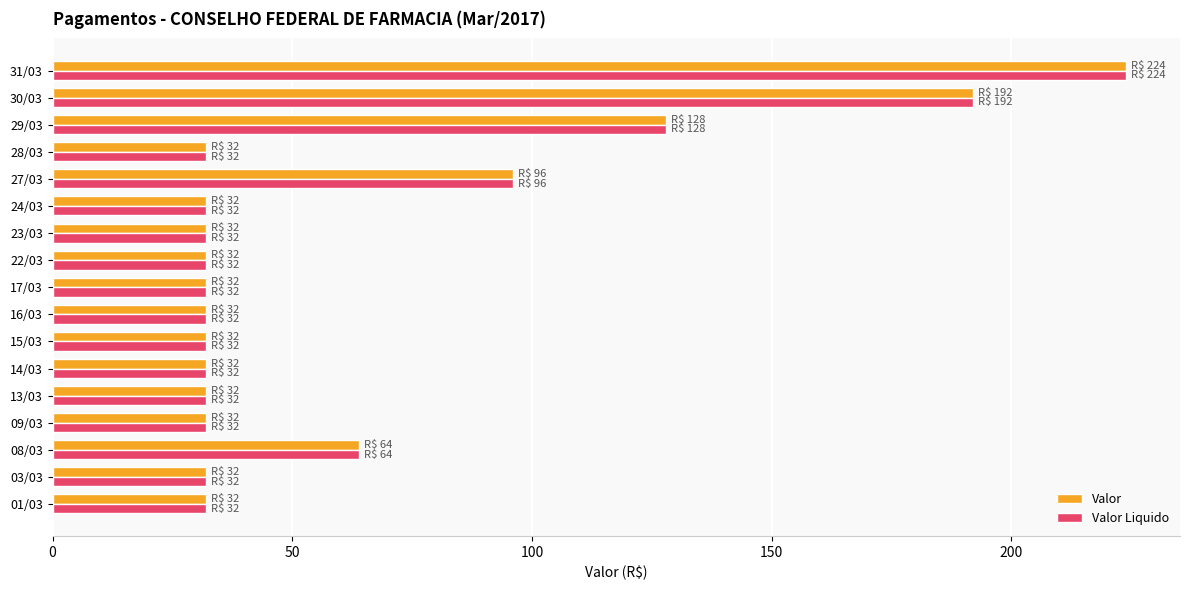

At how many categories does at least one series exceed 121?

3